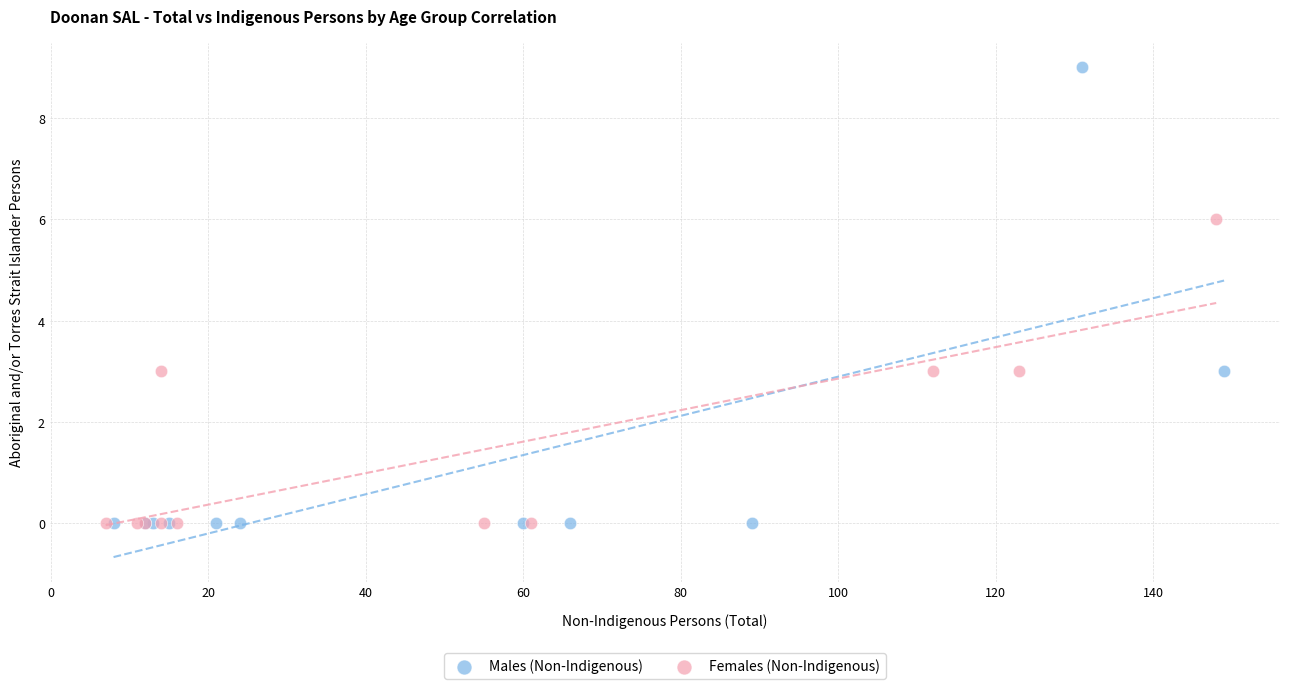

Which series contains the highest Y value?

Males (Non-Indigenous)